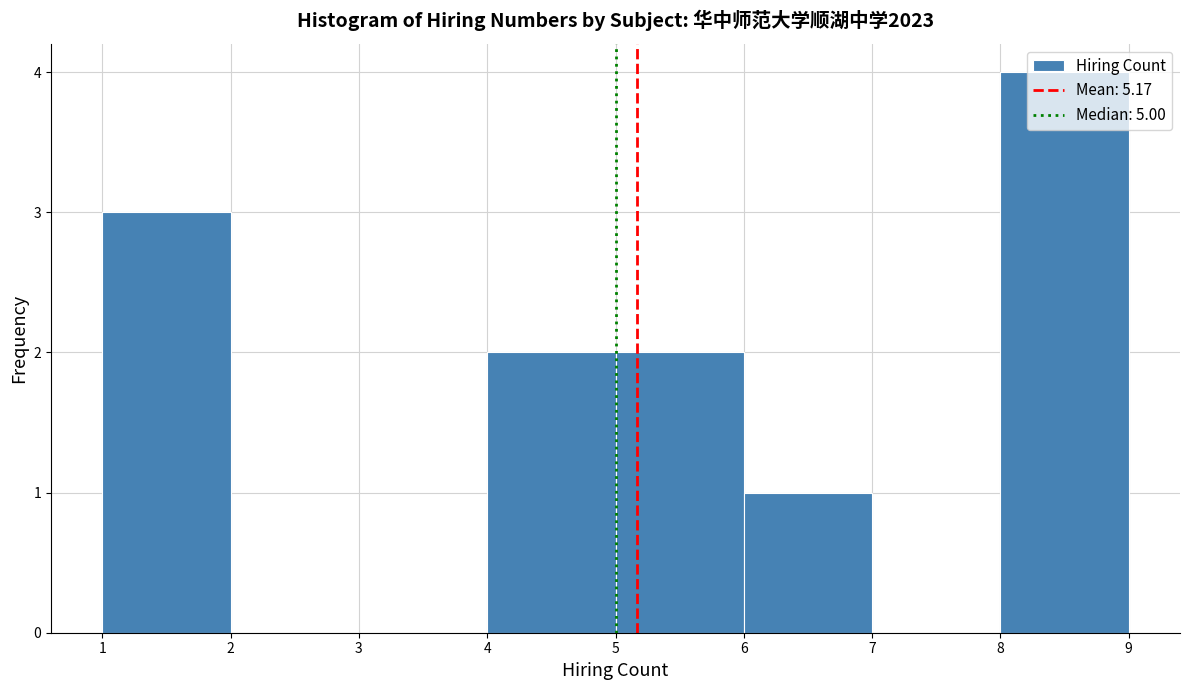

How tall is the bar that spans 1 to 2 on the x-axis? The values are not printed on the chart, so give them approximately, as read against the axis.

3